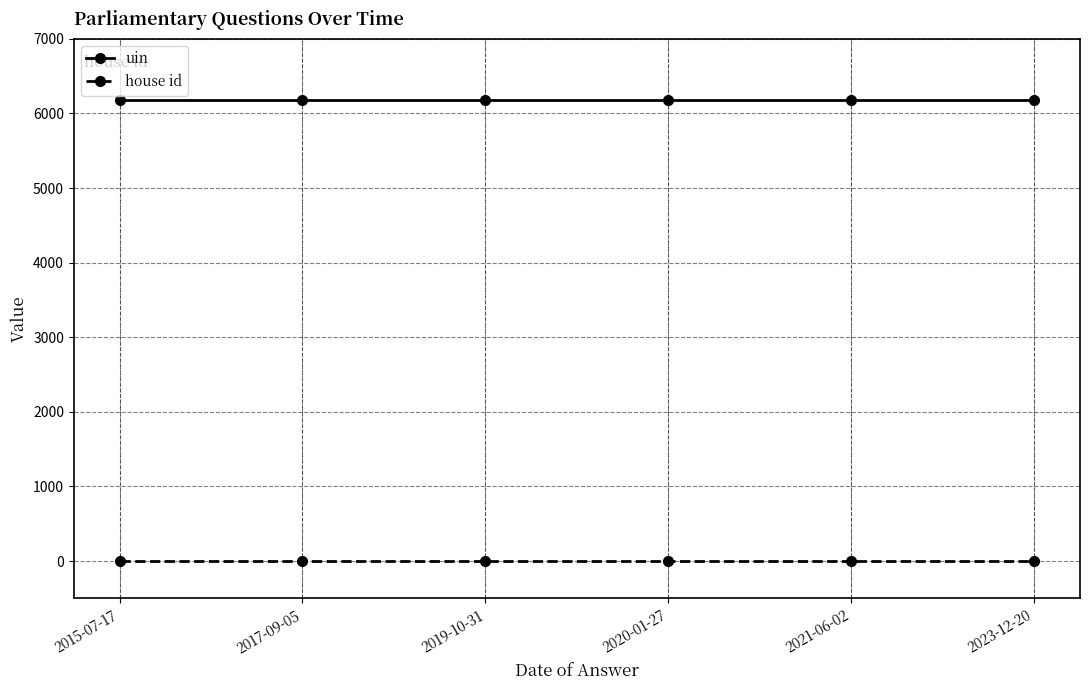

List the series in order of their overall mean, highest first.

uin, house id